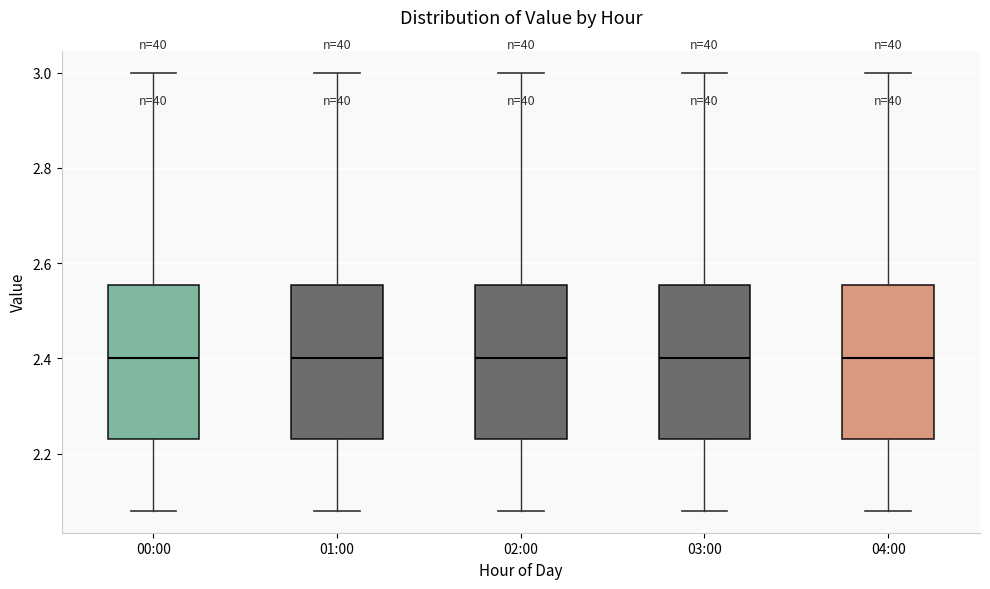

Reading left to right, transcribe this box plot: for each box, give where its median line is, the range the box spans, and where its two whiskers end, as read against the y-axis. The values are not printed on the chart, so give them approximately, as read against the axis.

00:00: median 2.40, box 2.24 to 2.56, whiskers 2.08 to 3.00
01:00: median 2.40, box 2.24 to 2.56, whiskers 2.08 to 3.00
02:00: median 2.40, box 2.24 to 2.56, whiskers 2.08 to 3.00
03:00: median 2.40, box 2.24 to 2.56, whiskers 2.08 to 3.00
04:00: median 2.40, box 2.24 to 2.56, whiskers 2.08 to 3.00